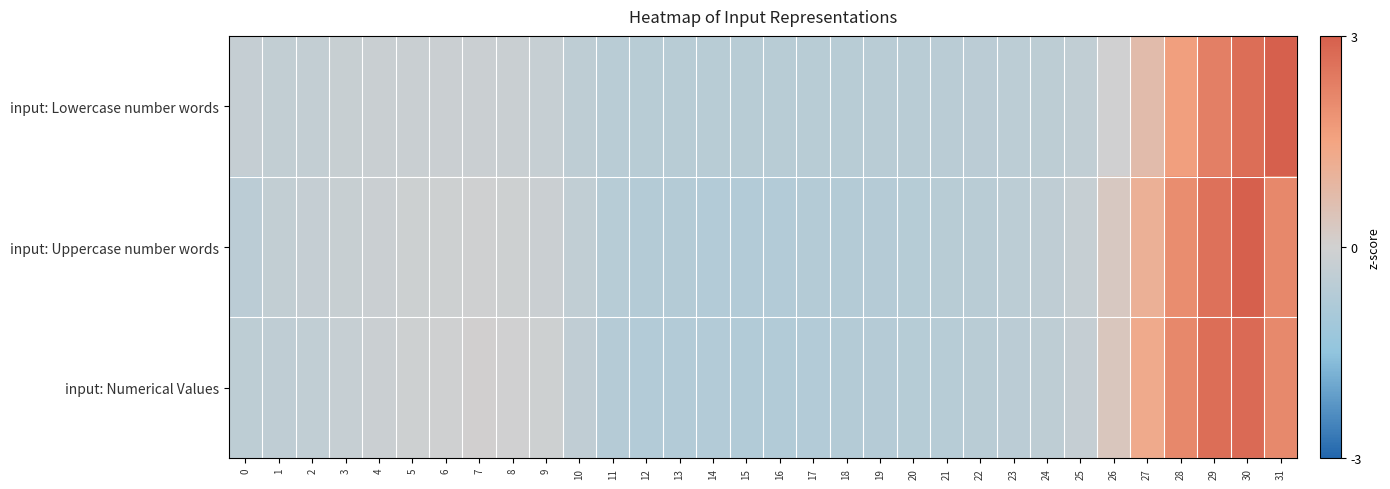

Reading left to right, list all the values displayed in this chart.

input: Lowercase number words: 0=-0.3	1=-0.3	2=-0.3	3=-0.2	4=-0.2	5=-0.2	6=-0.2	7=-0.1	8=-0.2	9=-0.2	10=-0.4	11=-0.5	12=-0.6	13=-0.6	14=-0.6	15=-0.6	16=-0.6	17=-0.6	18=-0.6	19=-0.6	20=-0.5	21=-0.5	22=-0.5	23=-0.5	24=-0.5	25=-0.4	26=-0.0	27=0.7	28=1.6	29=2.3	30=2.7	31=3.4
input: Uppercase number words: 0=-0.5	1=-0.3	2=-0.3	3=-0.2	4=-0.2	5=-0.1	6=-0.1	7=-0.0	8=-0.1	9=-0.1	10=-0.4	11=-0.6	12=-0.7	13=-0.7	14=-0.7	15=-0.7	16=-0.7	17=-0.7	18=-0.7	19=-0.7	20=-0.6	21=-0.6	22=-0.5	23=-0.5	24=-0.4	25=-0.3	26=0.3	27=1.1	28=2.0	29=2.6	30=3.0	31=2.1
input: Numerical Values: 0=-0.5	1=-0.4	2=-0.4	3=-0.2	4=-0.2	5=-0.1	6=-0.0	7=0.0	8=-0.0	9=-0.1	10=-0.4	11=-0.6	12=-0.7	13=-0.7	14=-0.7	15=-0.7	16=-0.7	17=-0.7	18=-0.7	19=-0.7	20=-0.6	21=-0.6	22=-0.5	23=-0.5	24=-0.4	25=-0.3	26=0.4	27=1.3	28=2.1	29=2.7	30=2.8	31=2.1